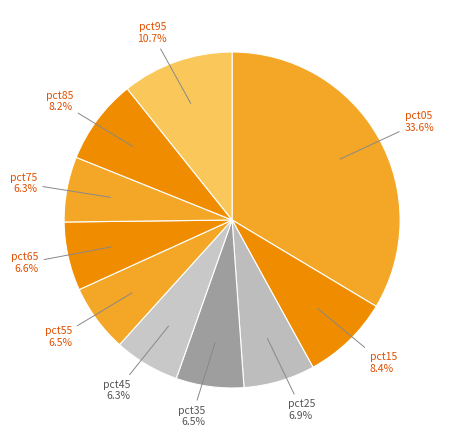

Is there any slice that represents more than half of the pie?

No